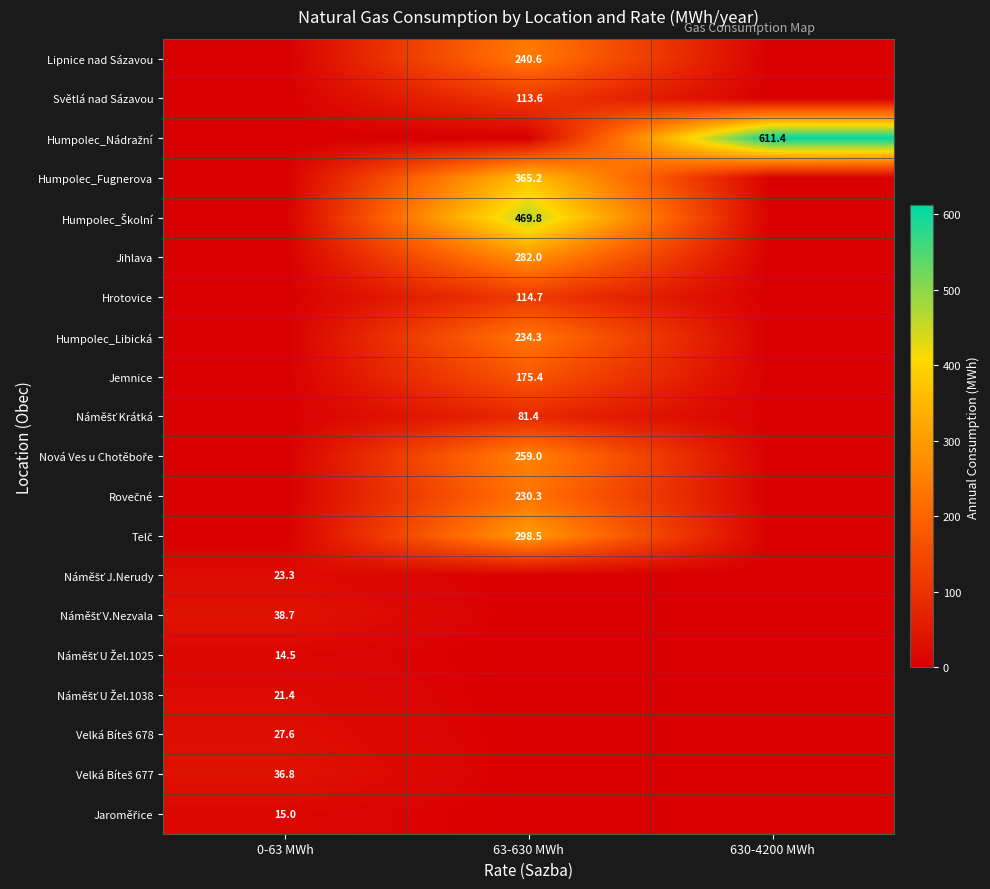

What is the total value across all series at 63-630 MWh?

2864.6